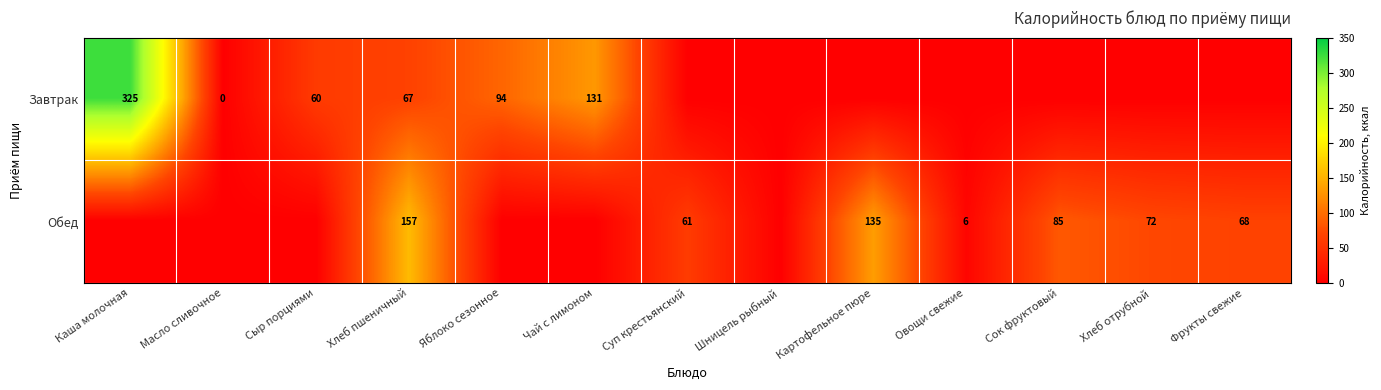

Count the number of data series in this chart.

2